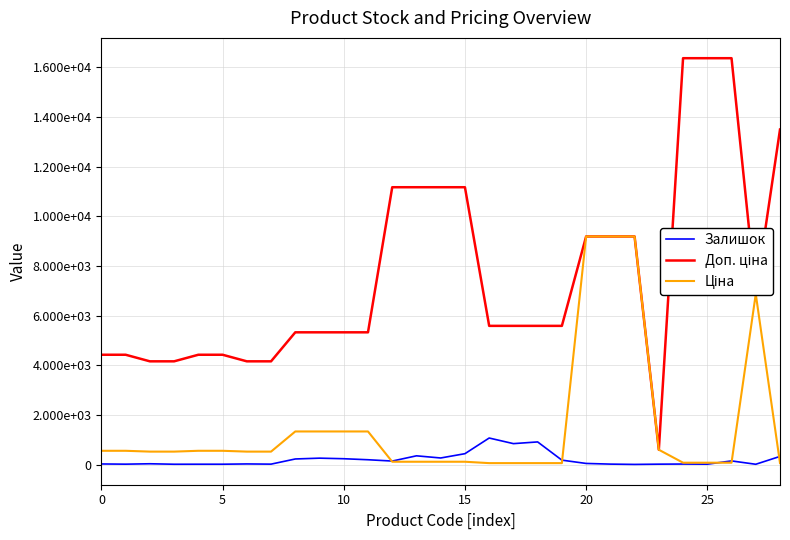

Does the chart display data point markers on the line(s)?

No